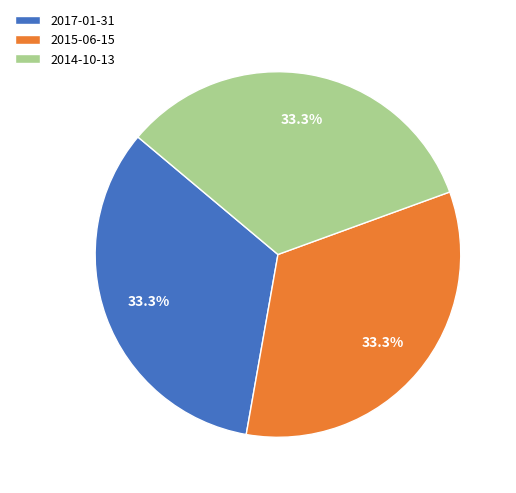

What is the ratio of the value at 2017-01-31 to the value at 2015-06-15?

1.0